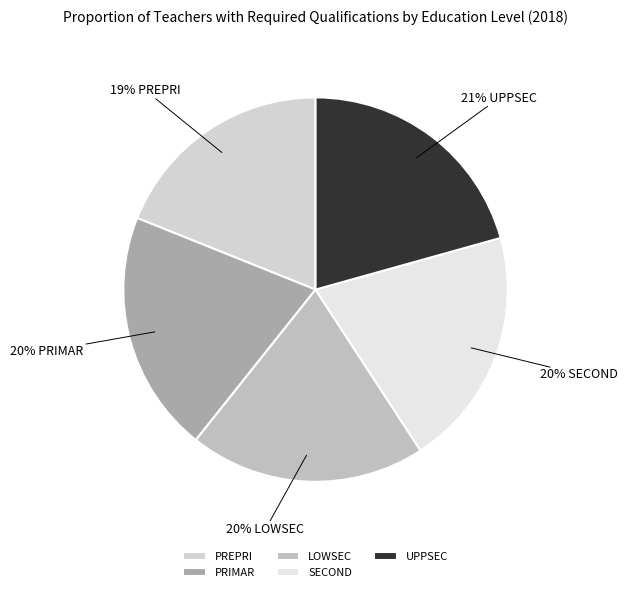

True or false: PRIMAR accounts for 20% of the total.

True